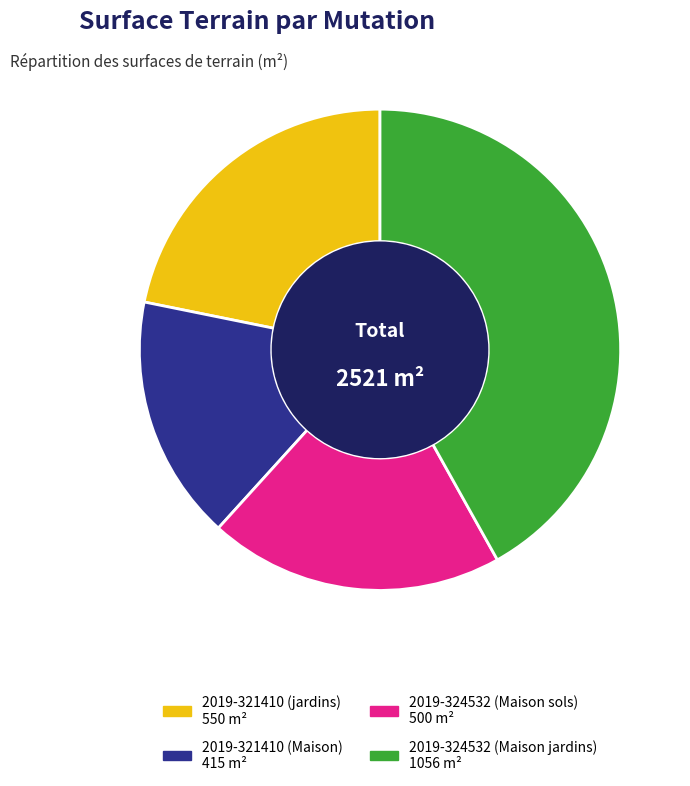

To the nearest percent, what is the difference between the 2019-324532 (Maison sols) and 2019-321410 (jardins) slice percentages?

2%